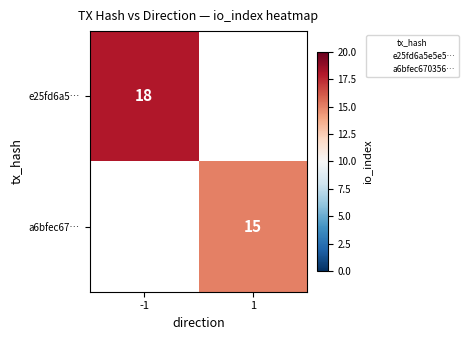

Is it true that a6bfec67… equals 15 at 1?

True